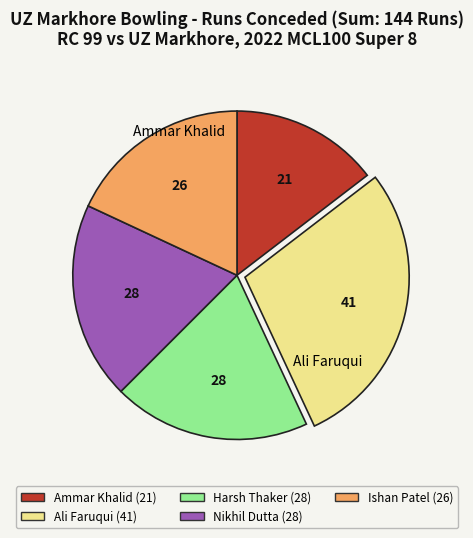

Do Ishan Patel and Harsh Thaker together represent more than half of the pie?

No